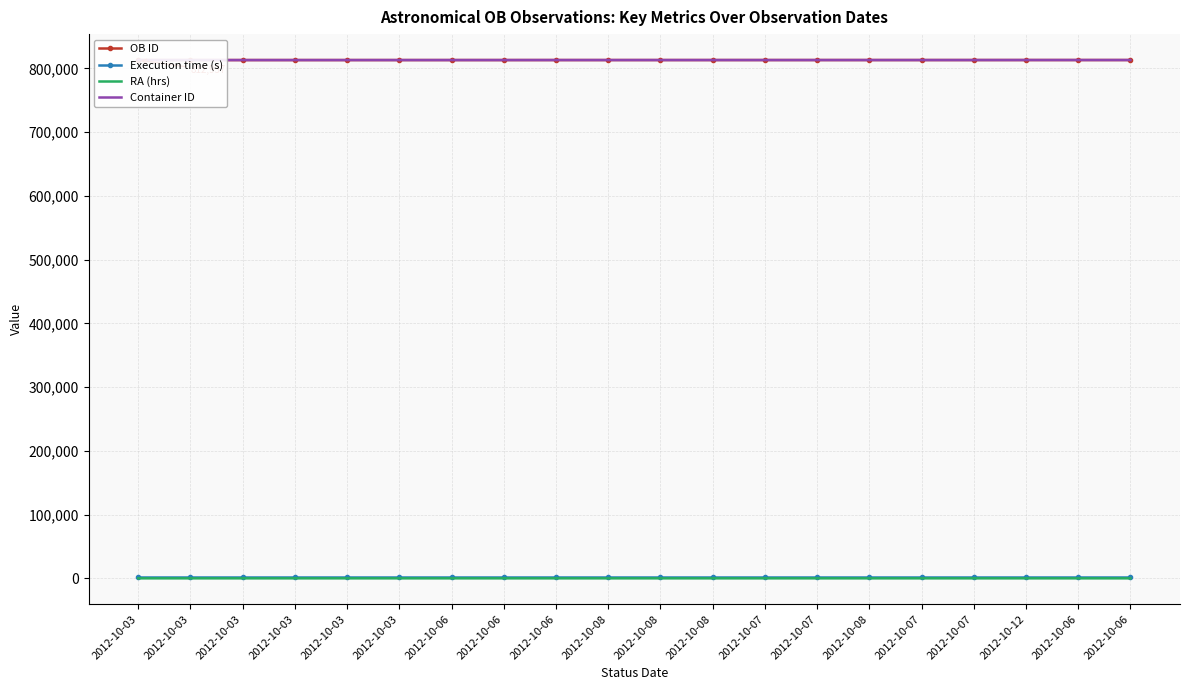

The value of OB ID at 2012-10-08 is 813000.0. True or false?

True